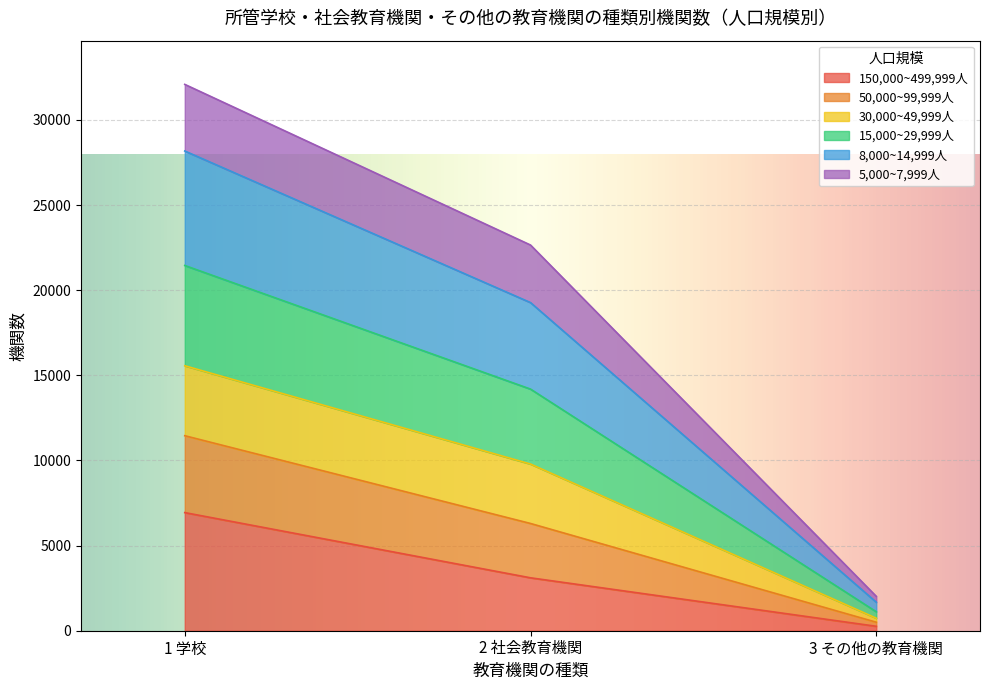

At which category does the chart reach its minimum across all series?

3 その他の教育機関